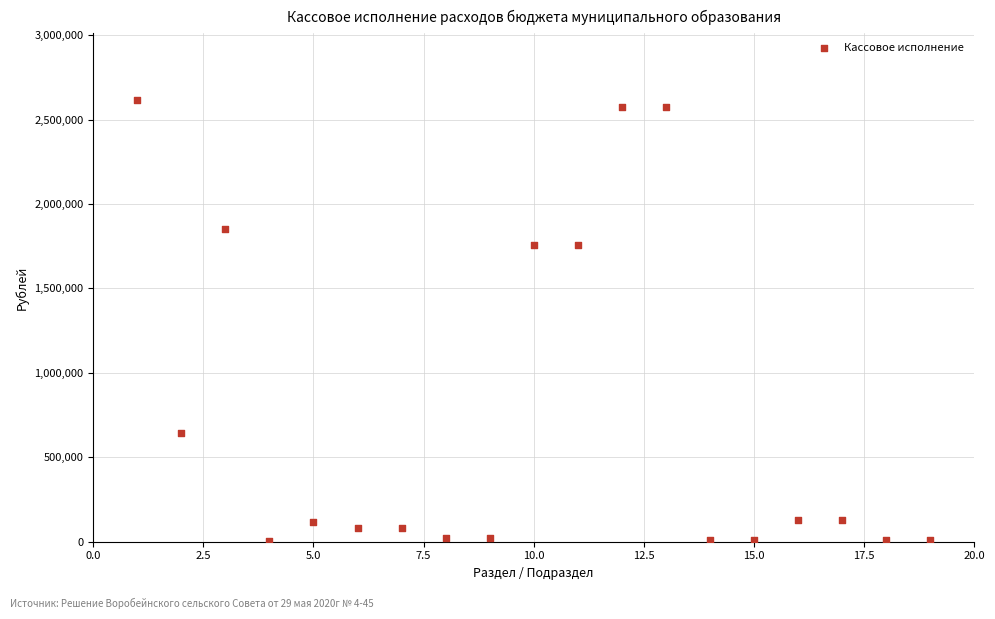

What is the range of Y values (max minus min)?

2611763.2